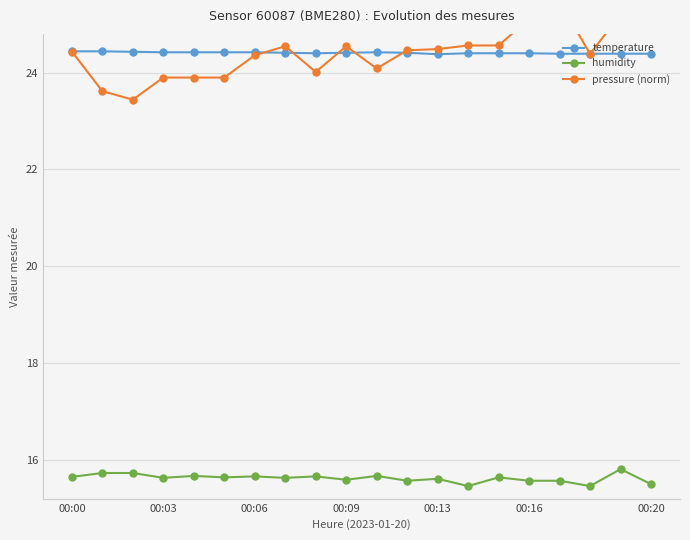

What is the label of the 20th point from the right?

00:00